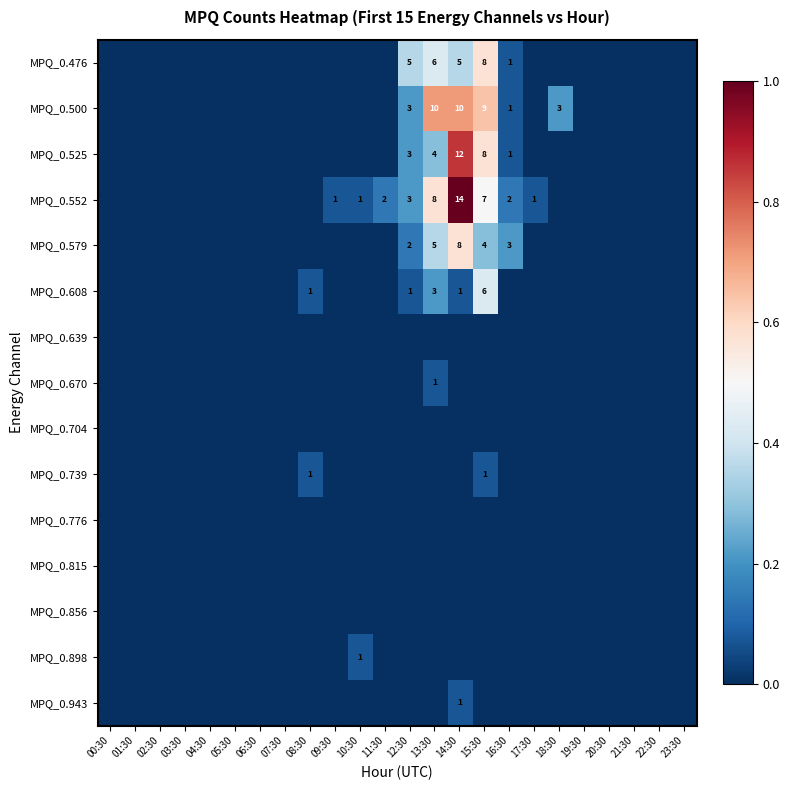

How many data points does each series have?

24